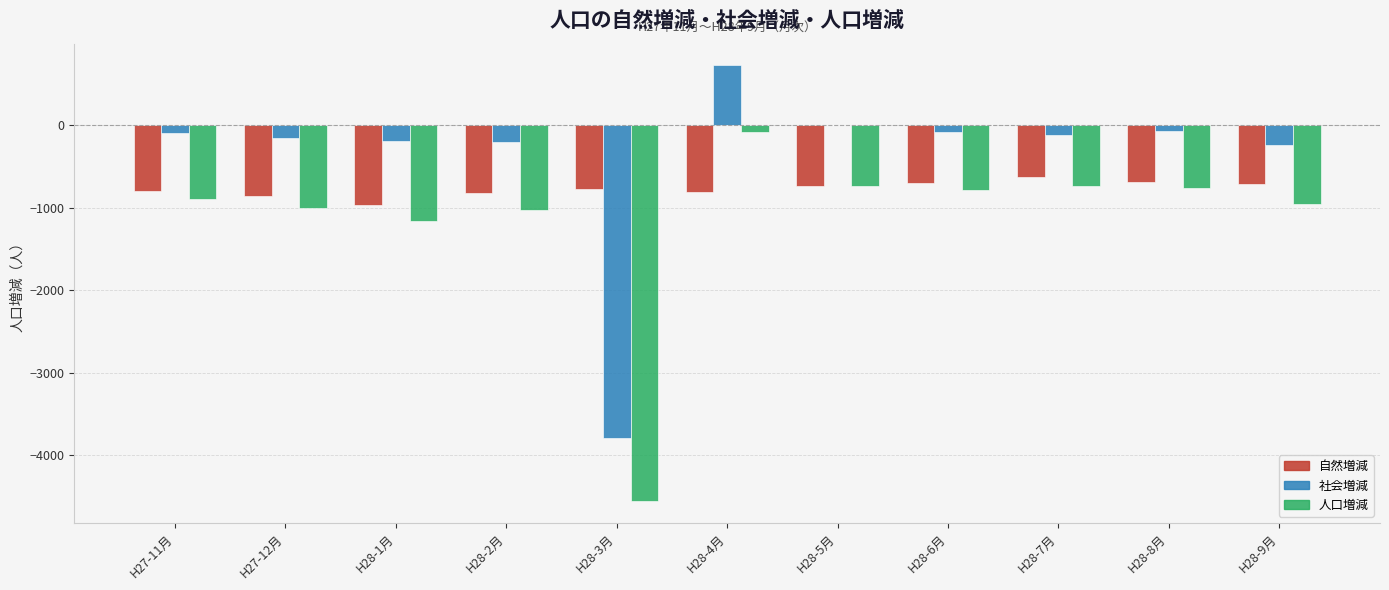

At which label is 人口増減 closest to -2321?

H28-1月